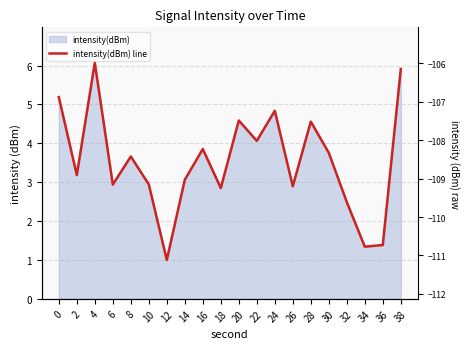

Approximately how many times larger is the value at 2 compared to 18?

1.1